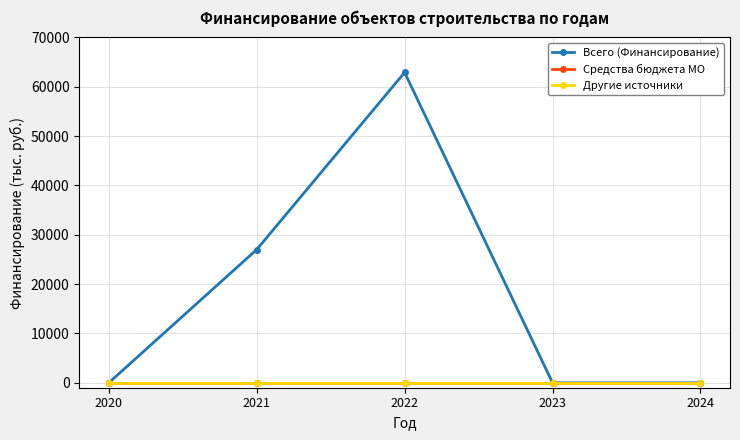

Is this an area chart (filled region under the line)?

No